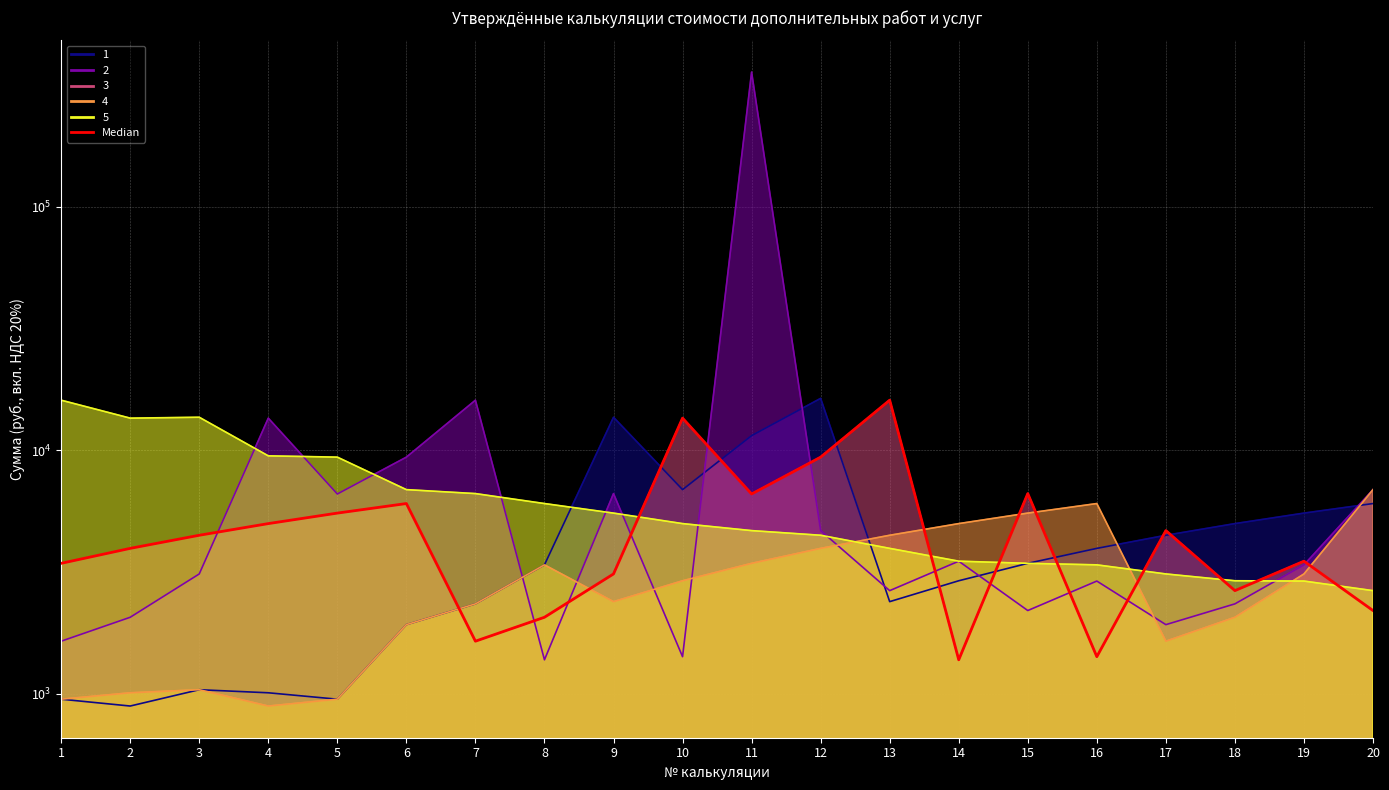

Which label corresponds to the smallest value in the chart?

14